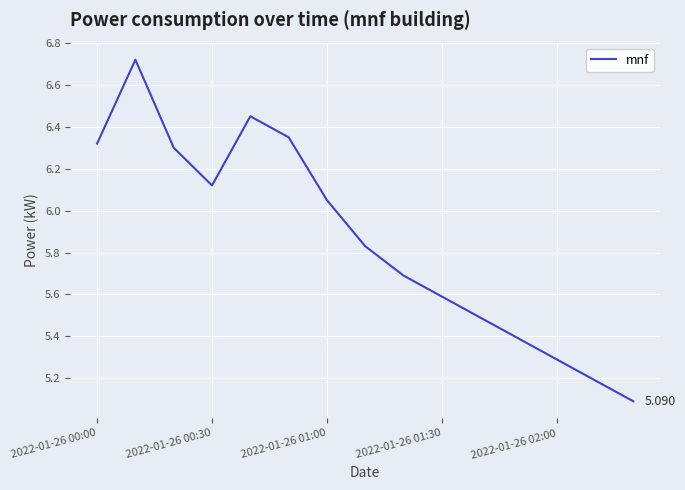

What is the average value?

5.9